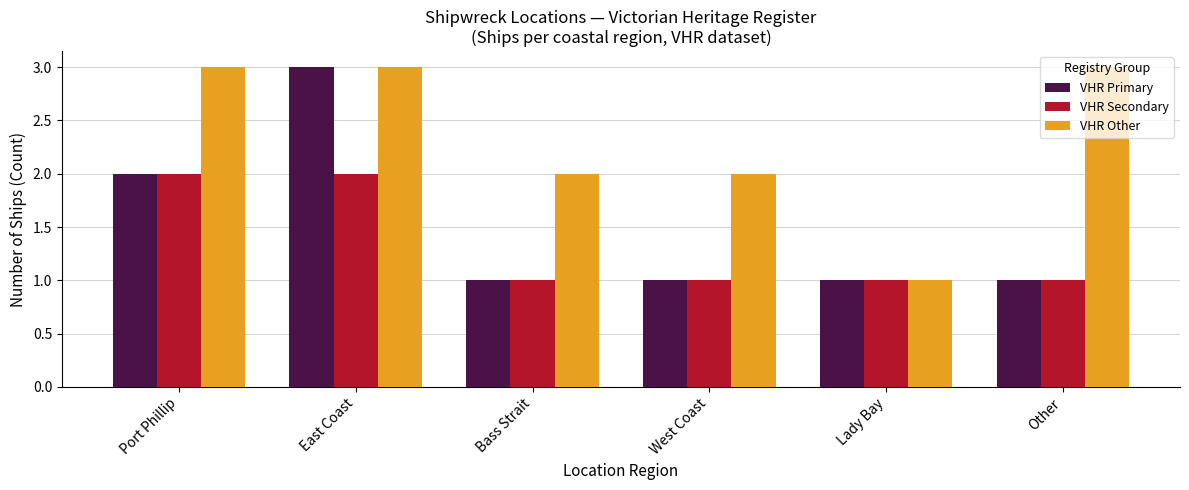

What position from the left is East Coast?

2